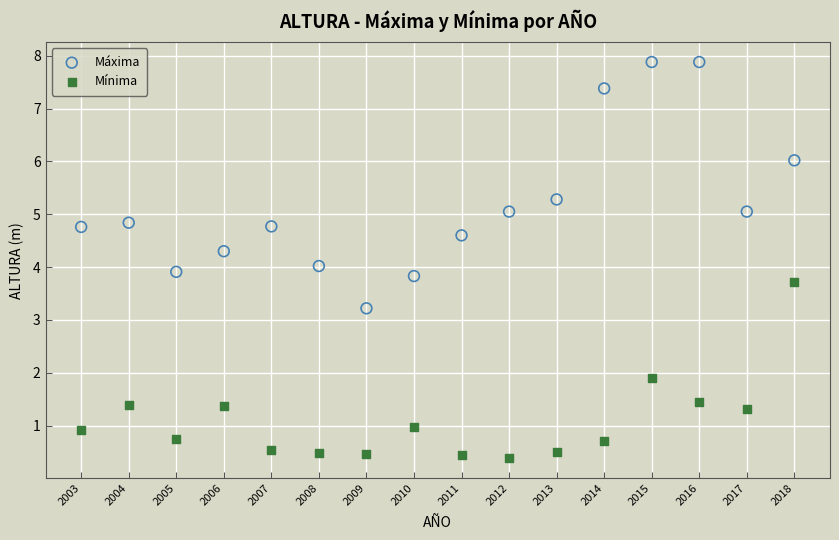

What are all the series names shown in the legend?

Máxima, Mínima